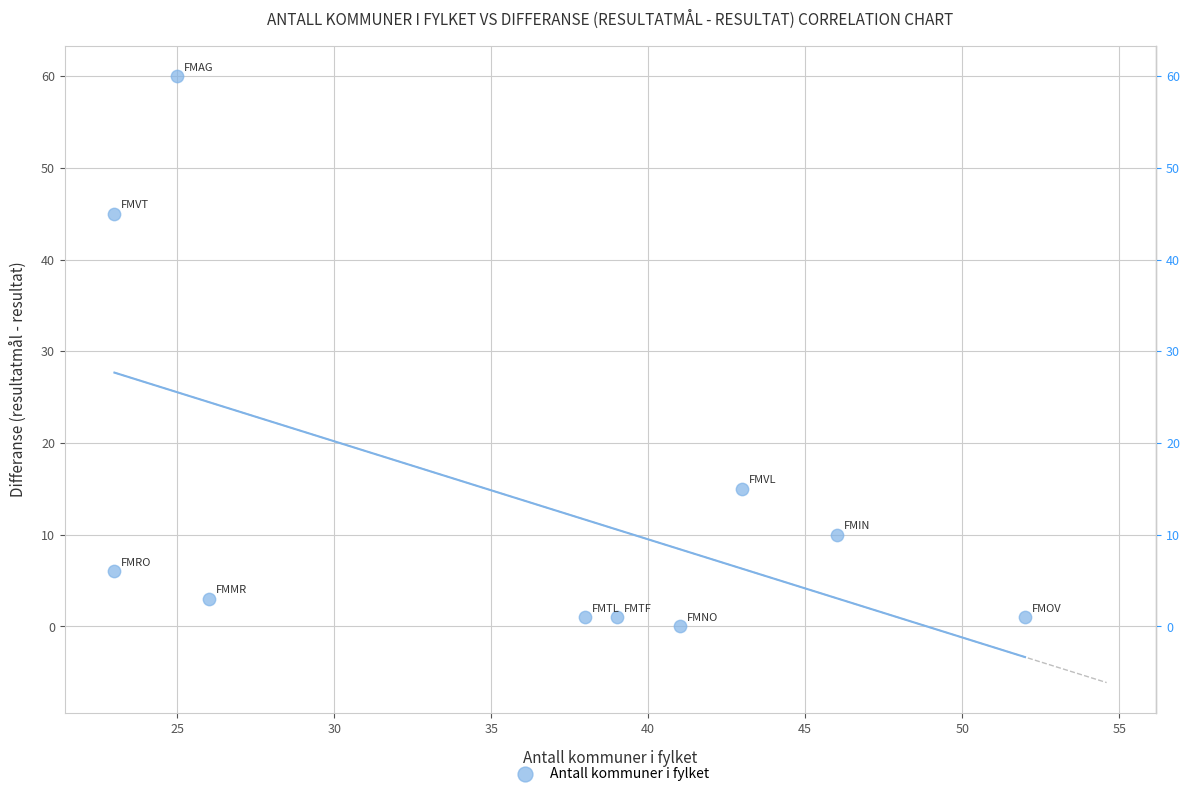

What is the average Y value?

14